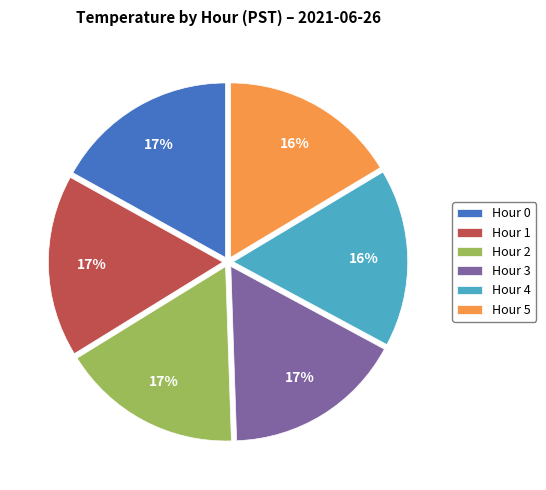

Is it true that Hour 4 is 24% of the pie?

False